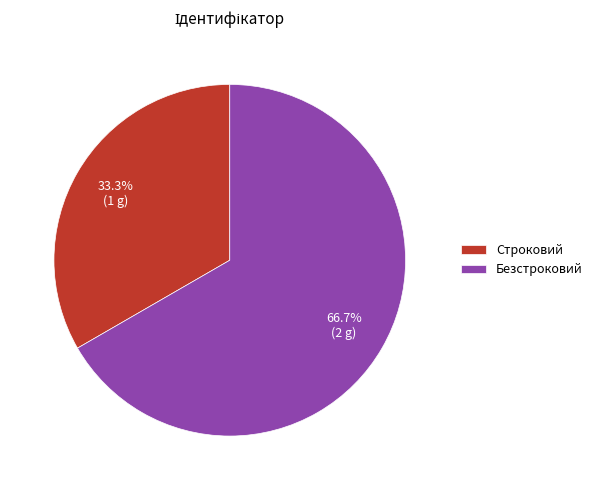

Is the sum of Строковий and Безстроковий greater than half?

Yes